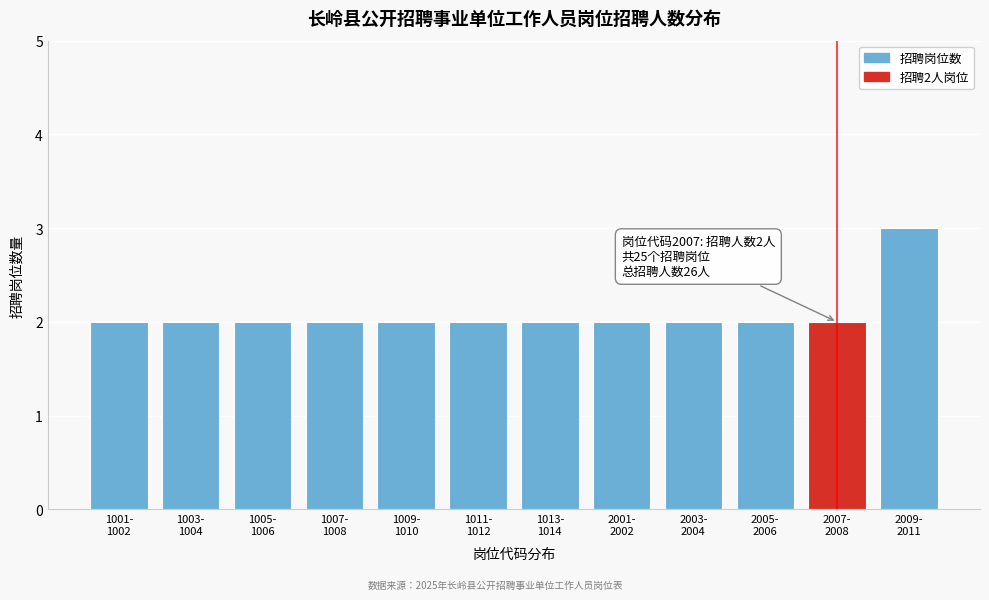

Reading left to right, what are all the values shown in this chart?

2	2	2	2	2	2	2	2	2	2	2	3